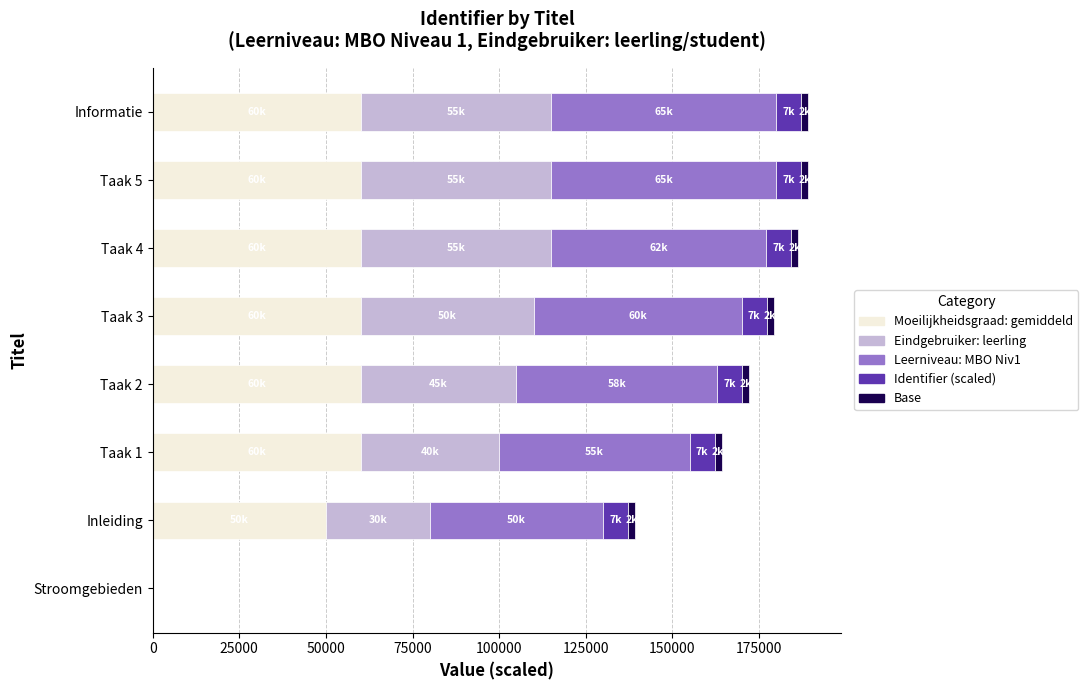

What is the average value of the Moeilijkheidsgraad: gemiddeld series?

51250